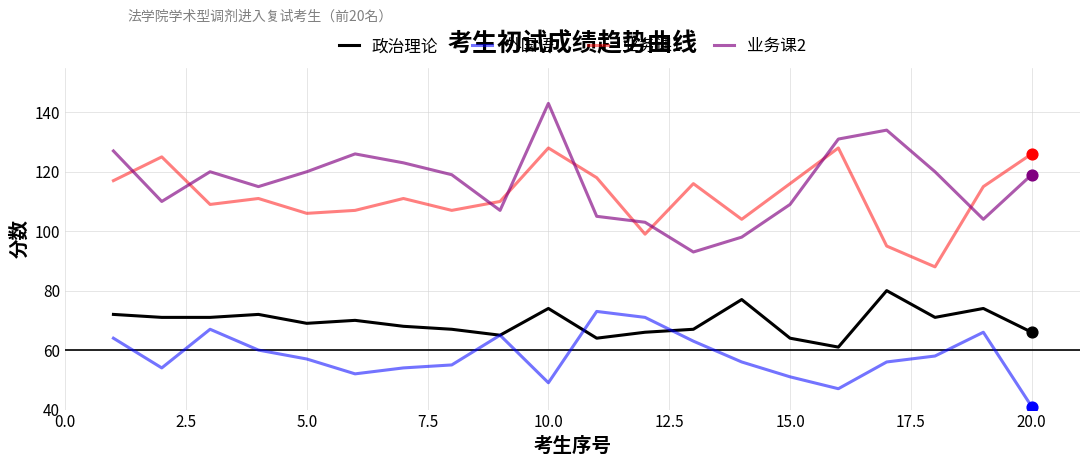

What are all the series names shown in the legend?

政治理论, 外国语, 业务课1, 业务课2